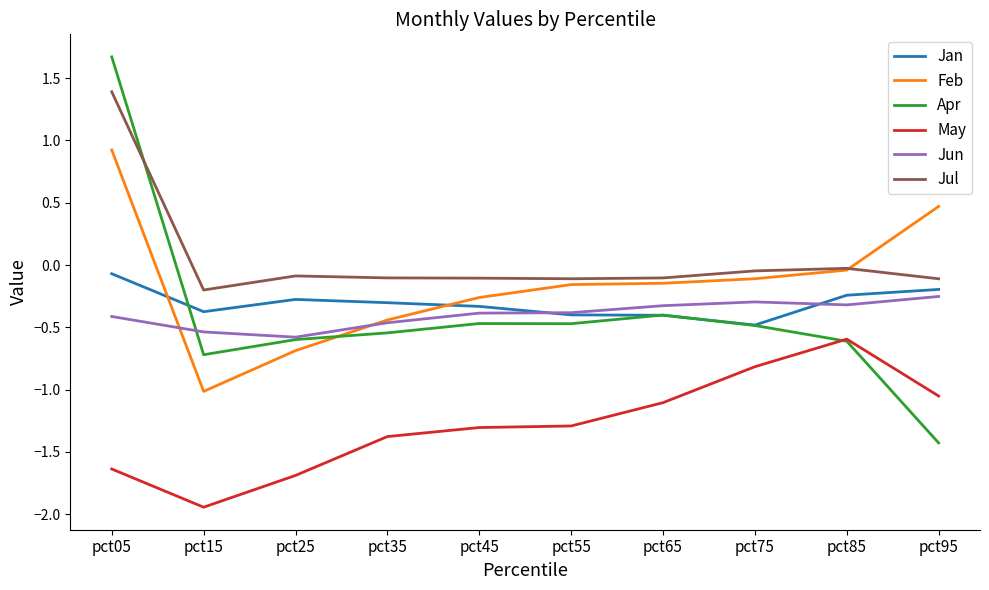

At pct15, list the series in order from largest to smallest.

Jul, Jan, Jun, Apr, Feb, May